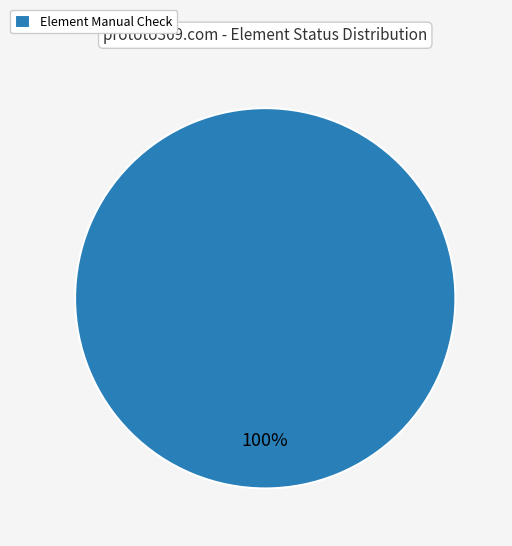

True or false: Element Manual Check accounts for 86% of the total.

False